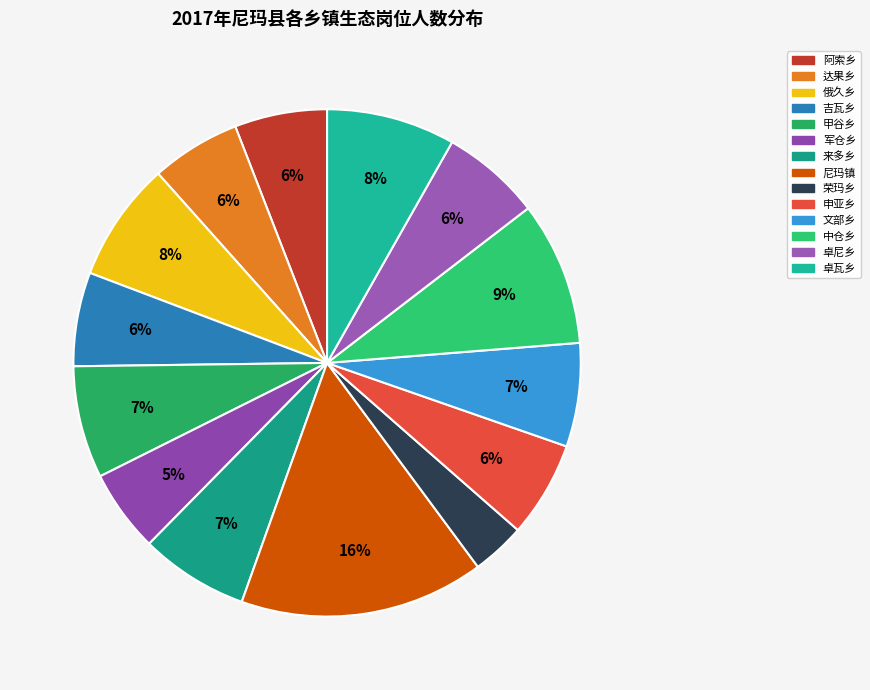

Does 荣玛乡 account for over 50% of the chart?

No